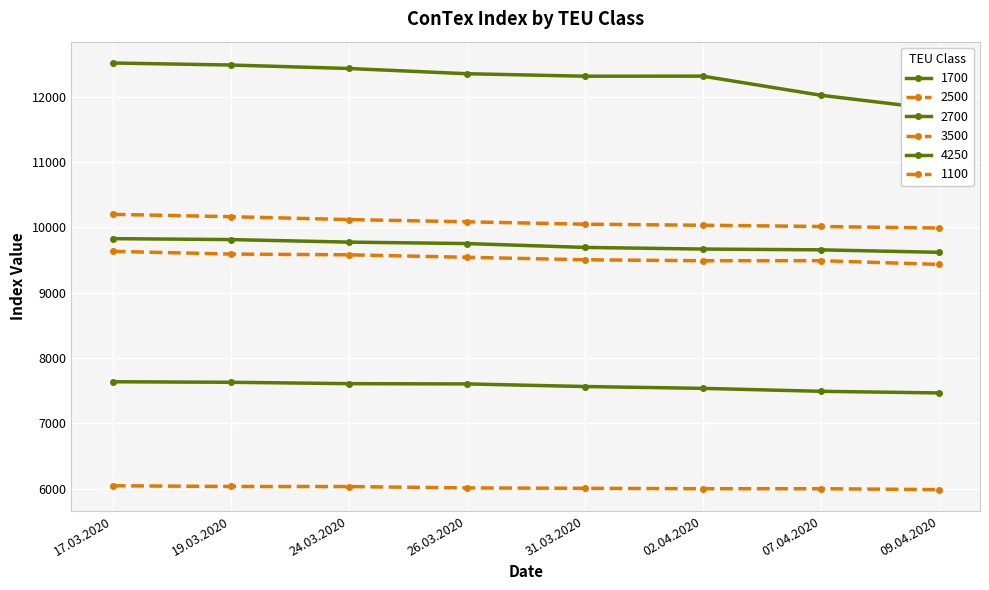

True or false: 4250 and 1100 intersect in this chart.

False